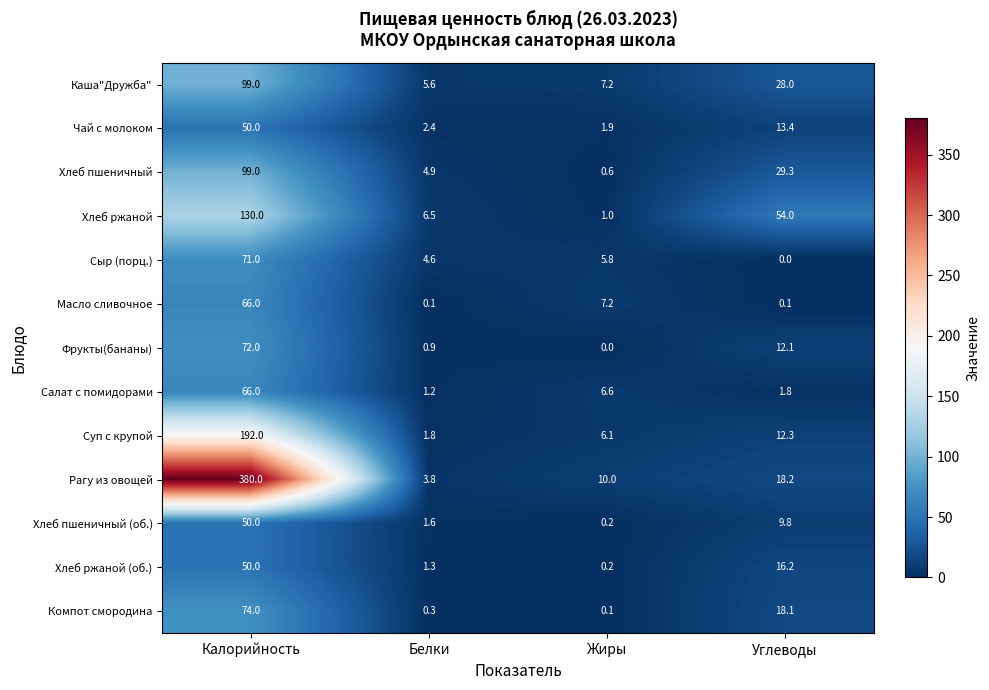

At which category is the sum across all series the highest?

Калорийность